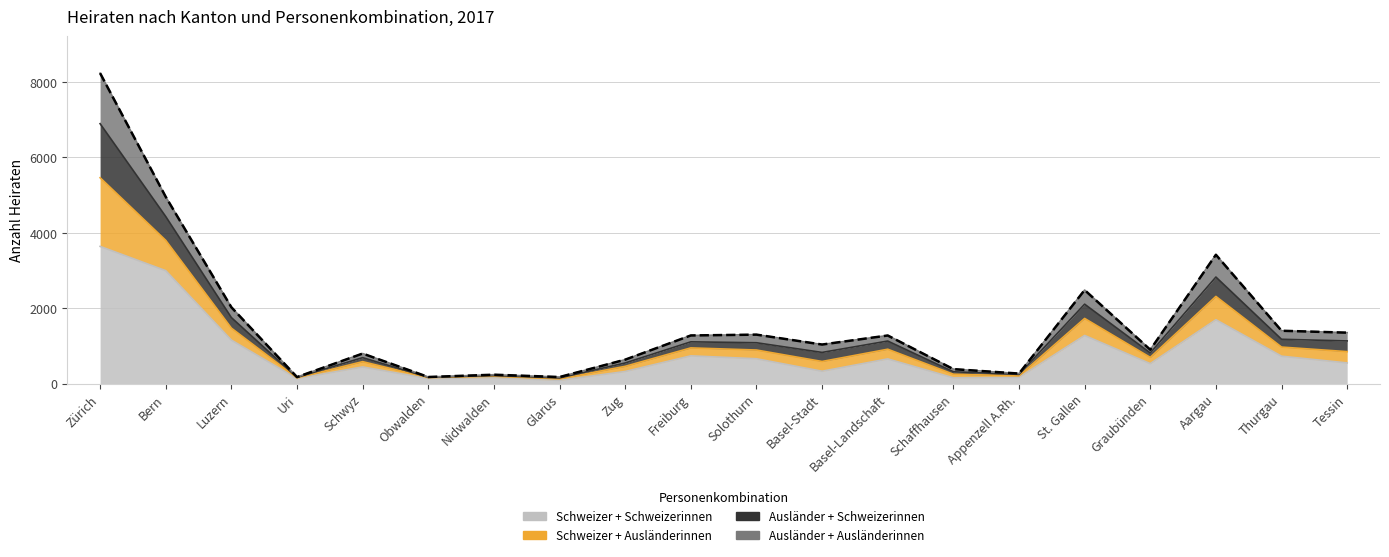

What is the sum of the Schweizer + Schweizerinnen values at Schwyz and Obwalden?

572